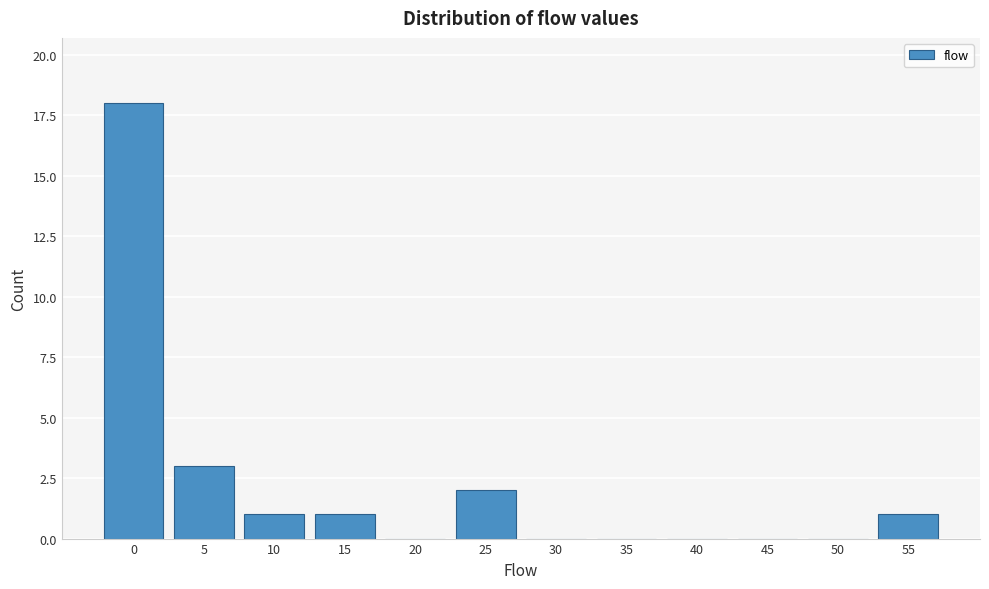

Reading left to right, list all the values displayed in this chart.

0=18	5=3	10=1	15=1	20=0	25=2	30=0	35=0	40=0	45=0	50=0	55=1